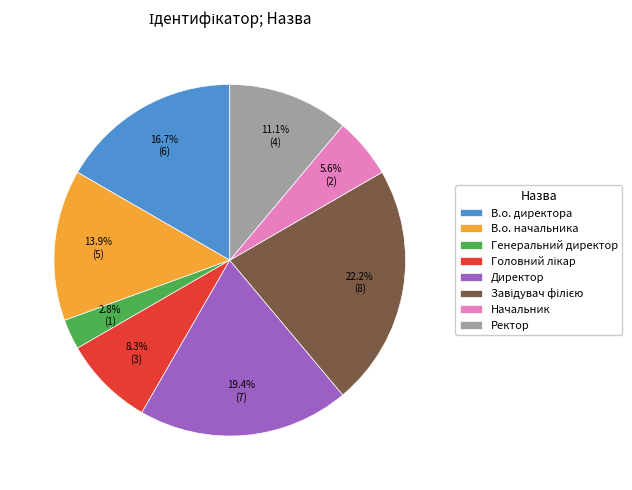

The В.о. начальника slice represents 26% of the pie. True or false?

False